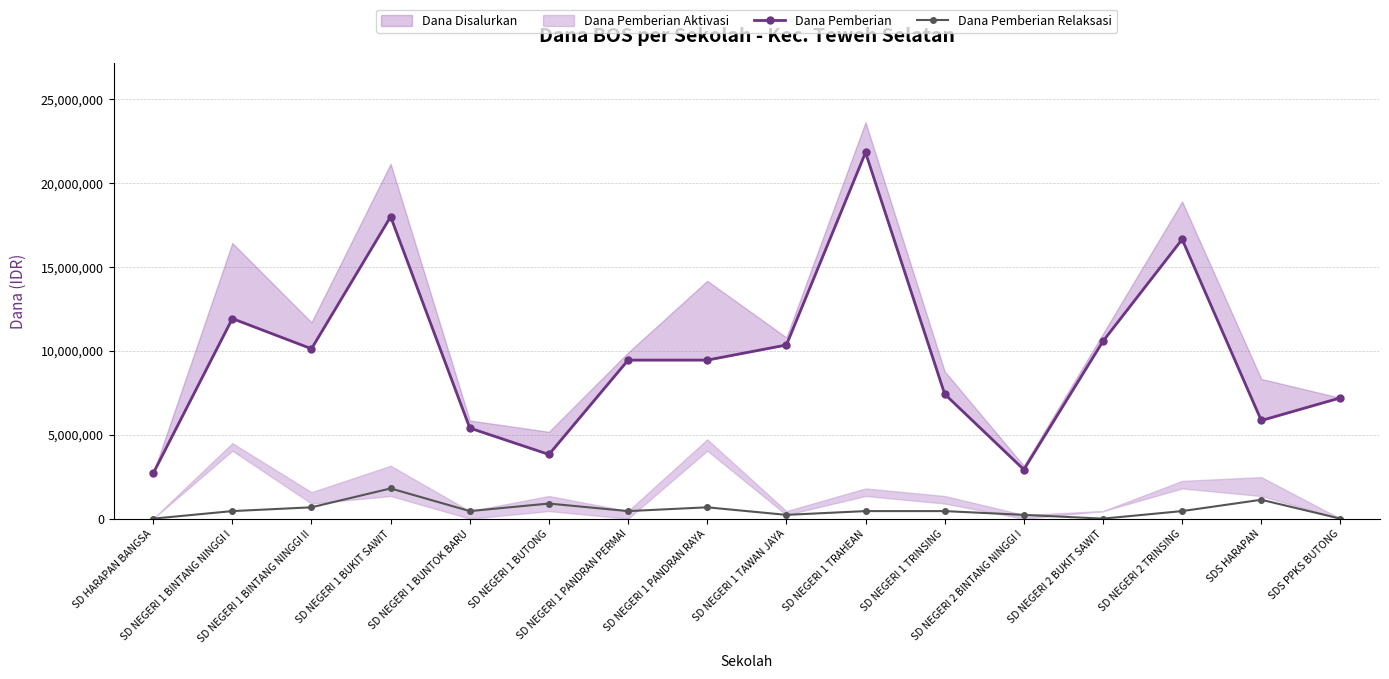

True or false: Dana Pemberian Relaksasi and Dana Pemberian intersect in this chart.

False